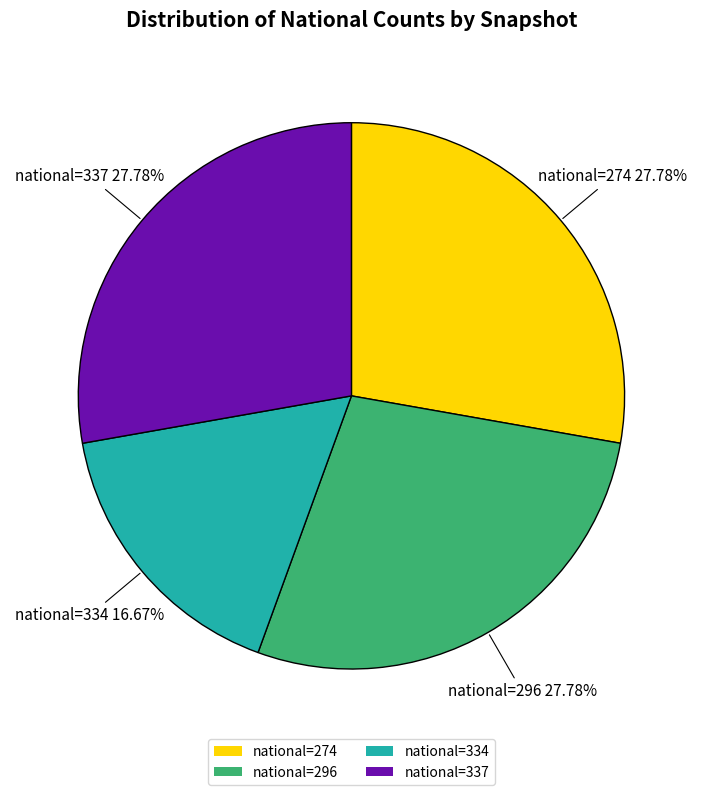

Which slice is the smallest?

national=334